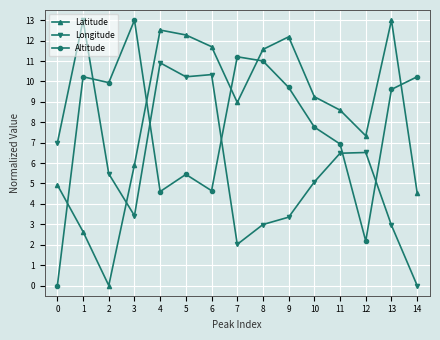

Where is the first local minimum for Latitude?

2